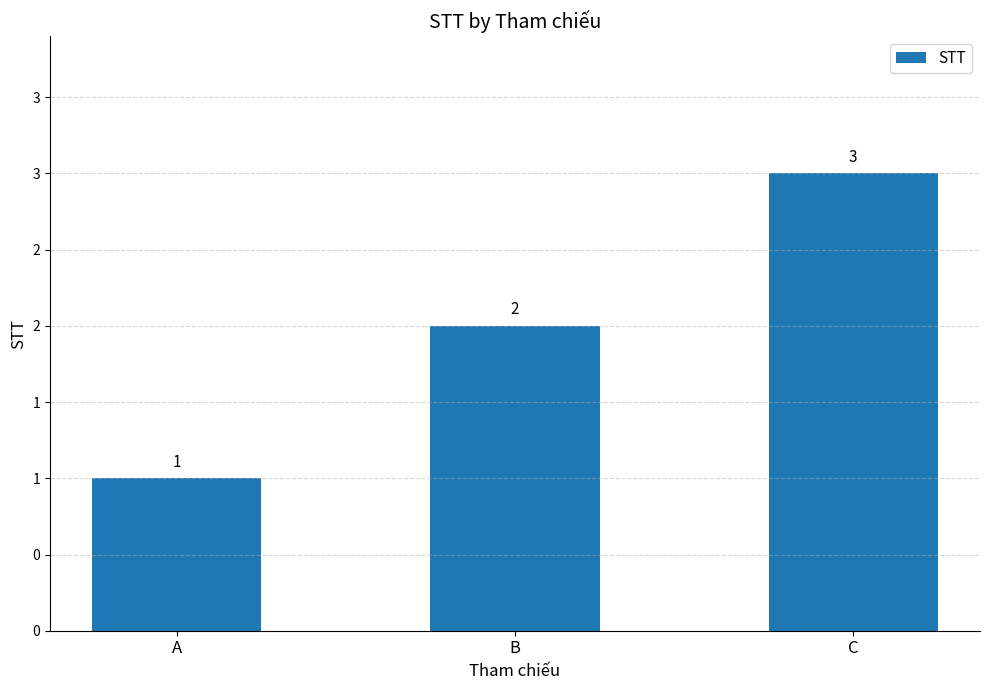

What is the minimum value shown in the chart?

1